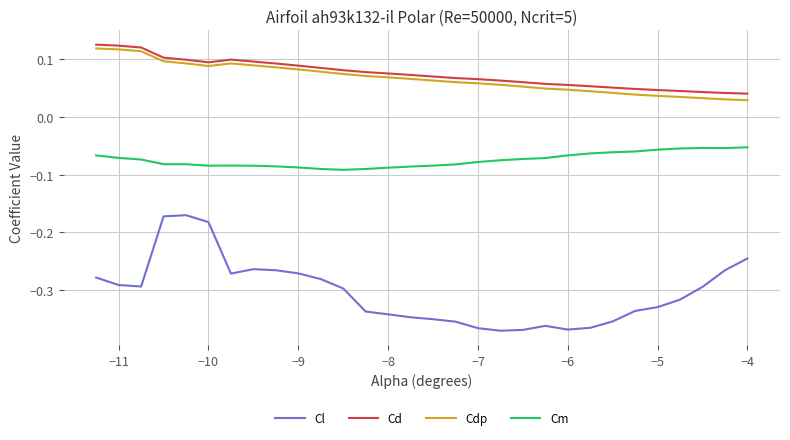

Which series has the widest spread of values?

Cl